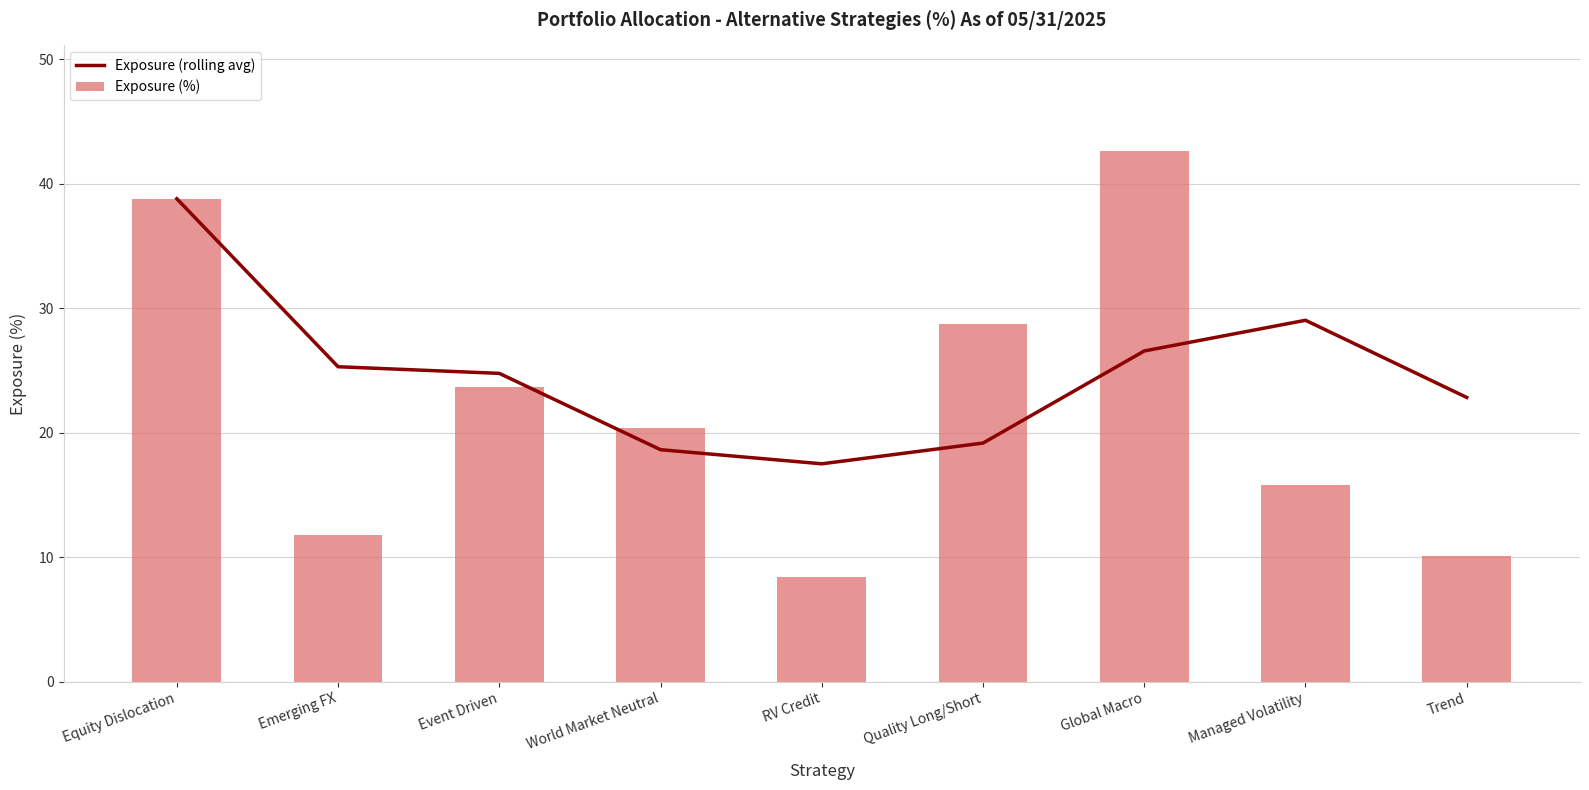

Which category has the lowest value in the Exposure (%) series?

RV Credit